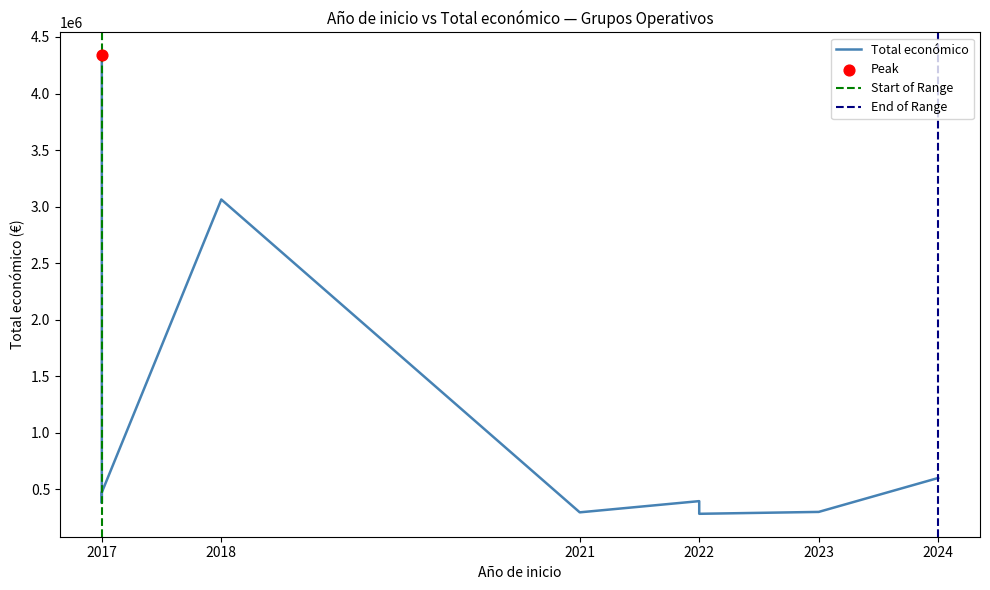

What is the change in value from 2017 to 2024?

+133469